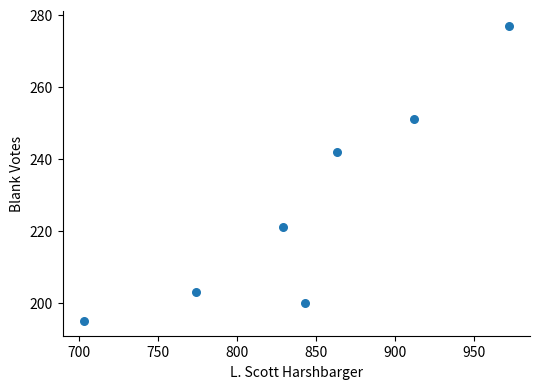

What Y value in the scatter plot is closest to 236?

242